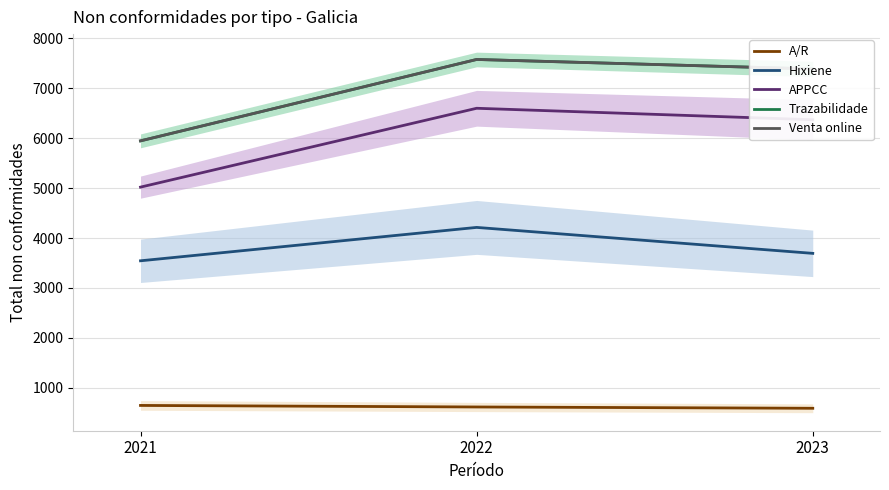

What is the spread (max minus min) of values at 2022?

6963